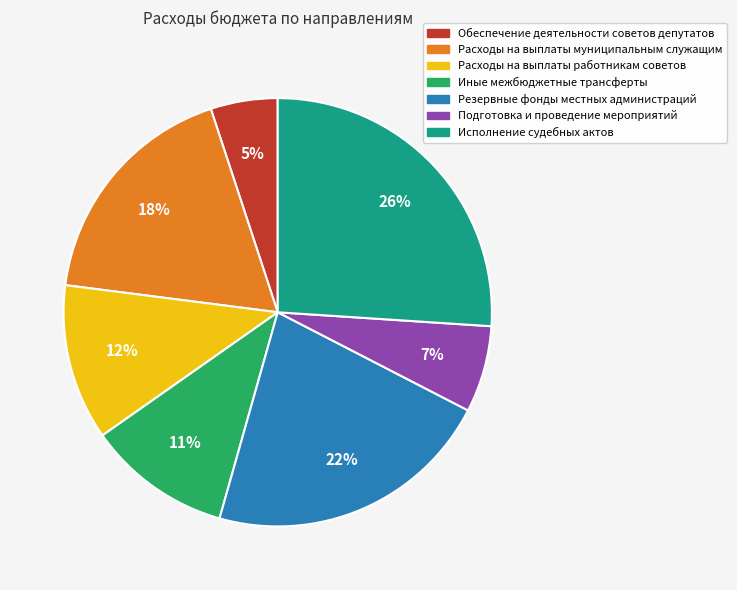

Does any single category account for the majority?

No